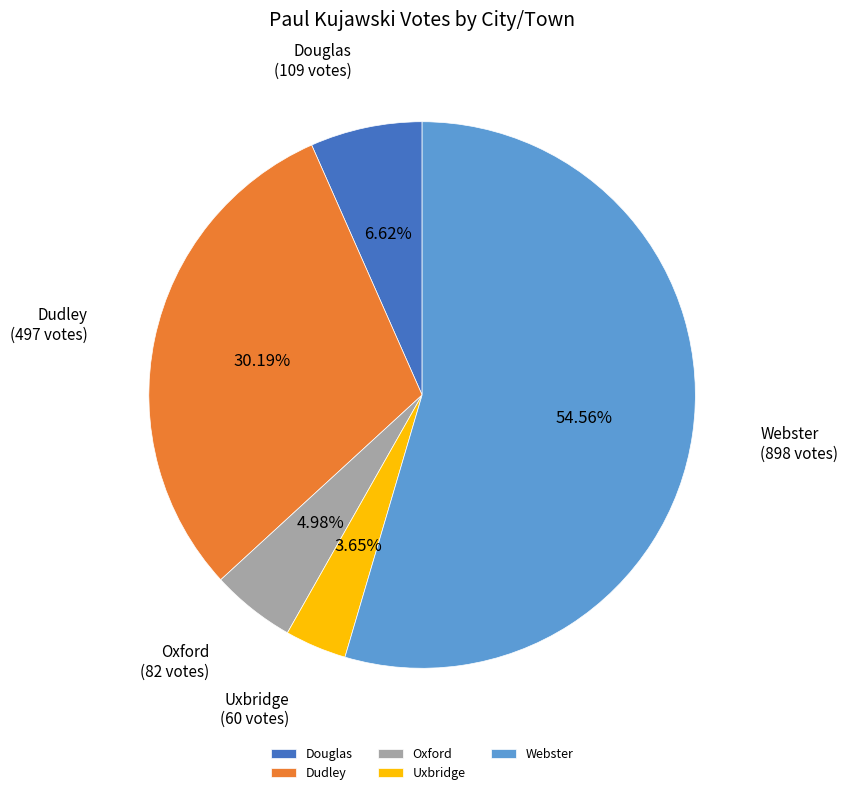

To the nearest percent, what portion does Oxford represent?

5%